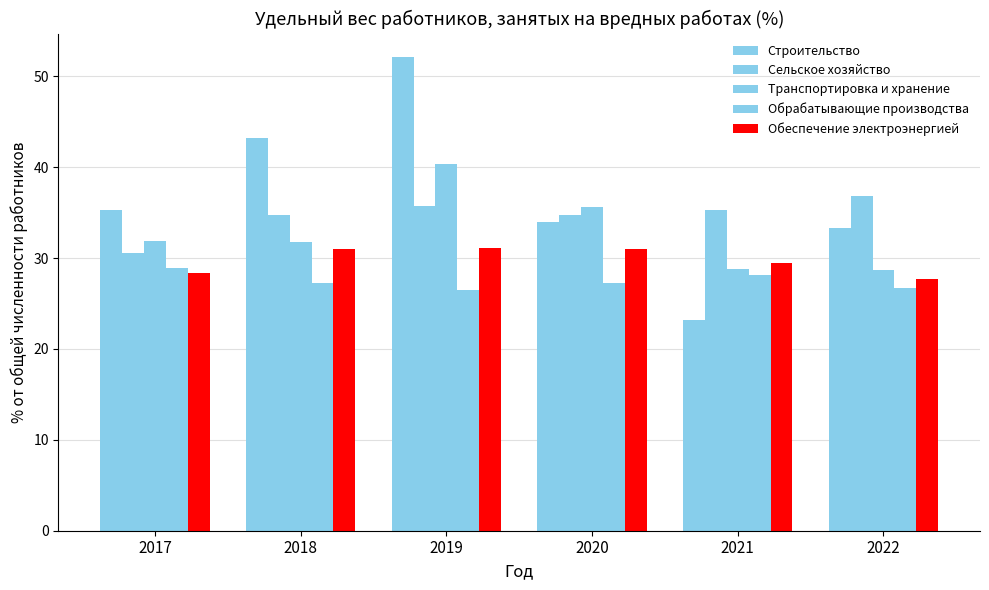

Does the chart contain any negative values?

No